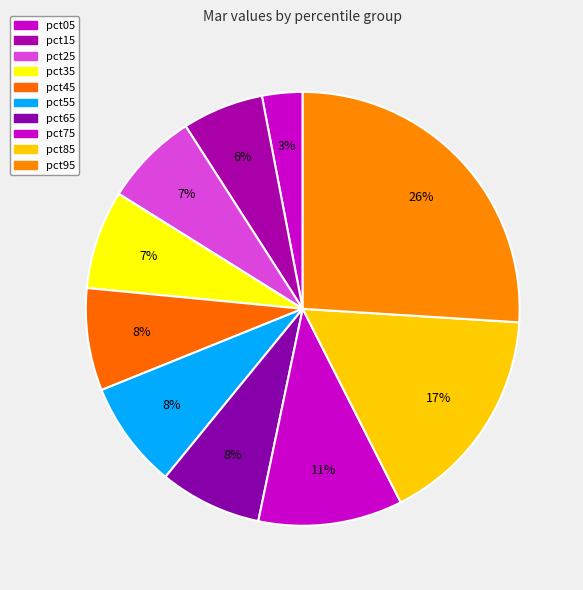

How many slices are in this pie chart?

10